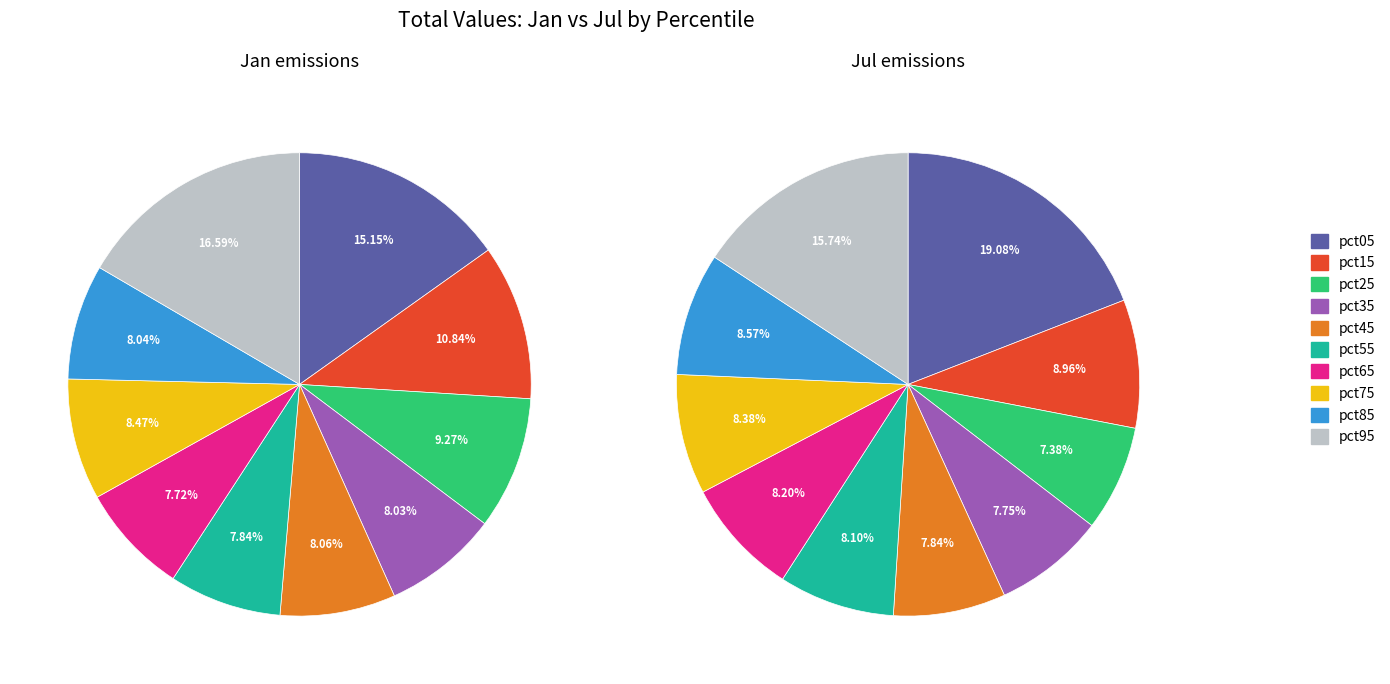

Is jan_values the majority of the pie?

No